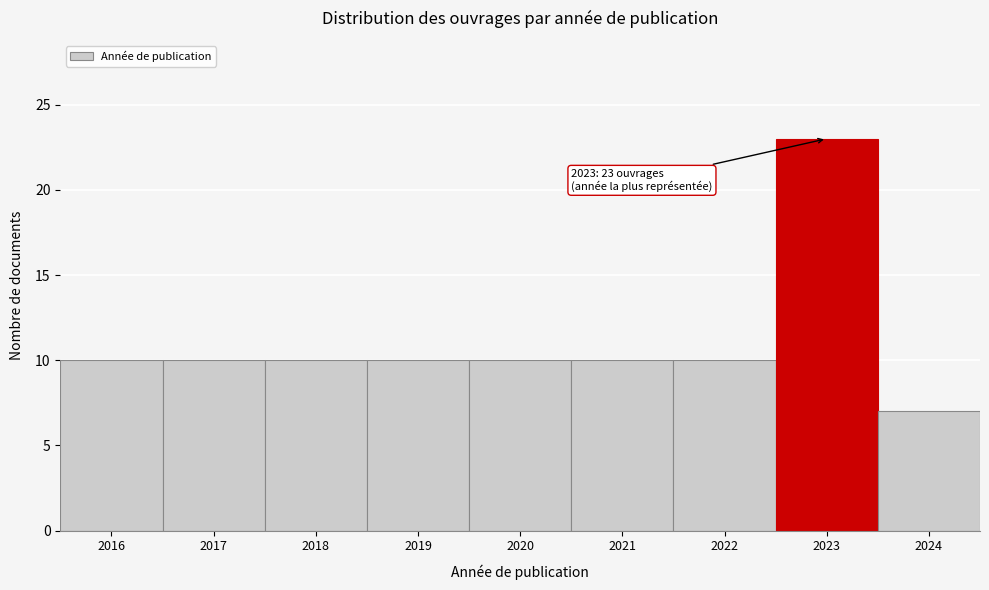

Over which range of the x-axis is the bar tallest?

2022.5 to 2023.5